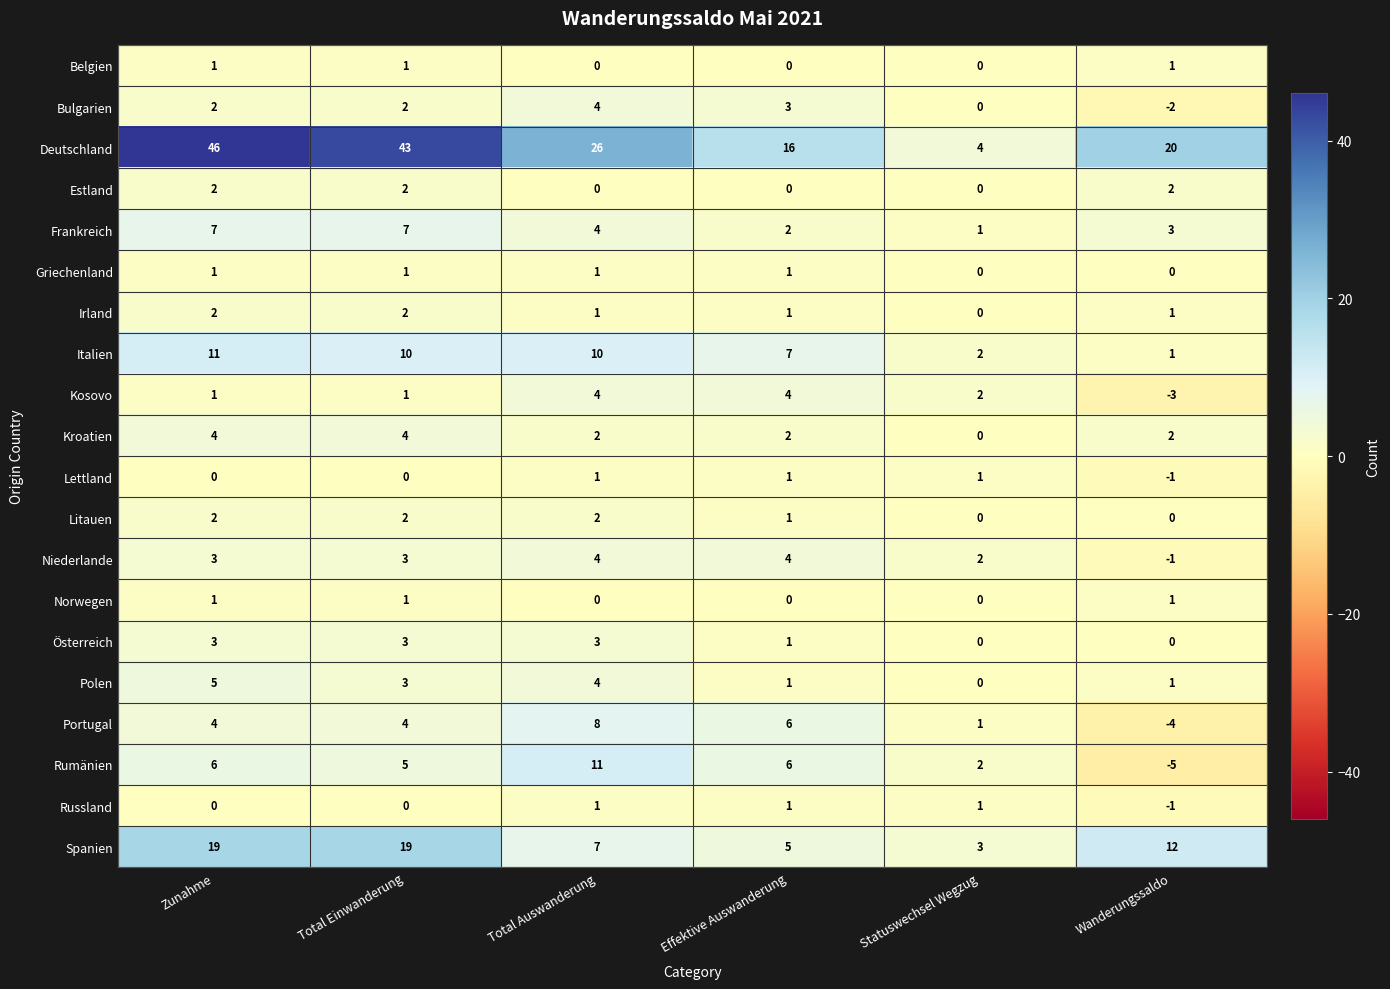

Which series has the largest range (max minus min)?

Deutschland